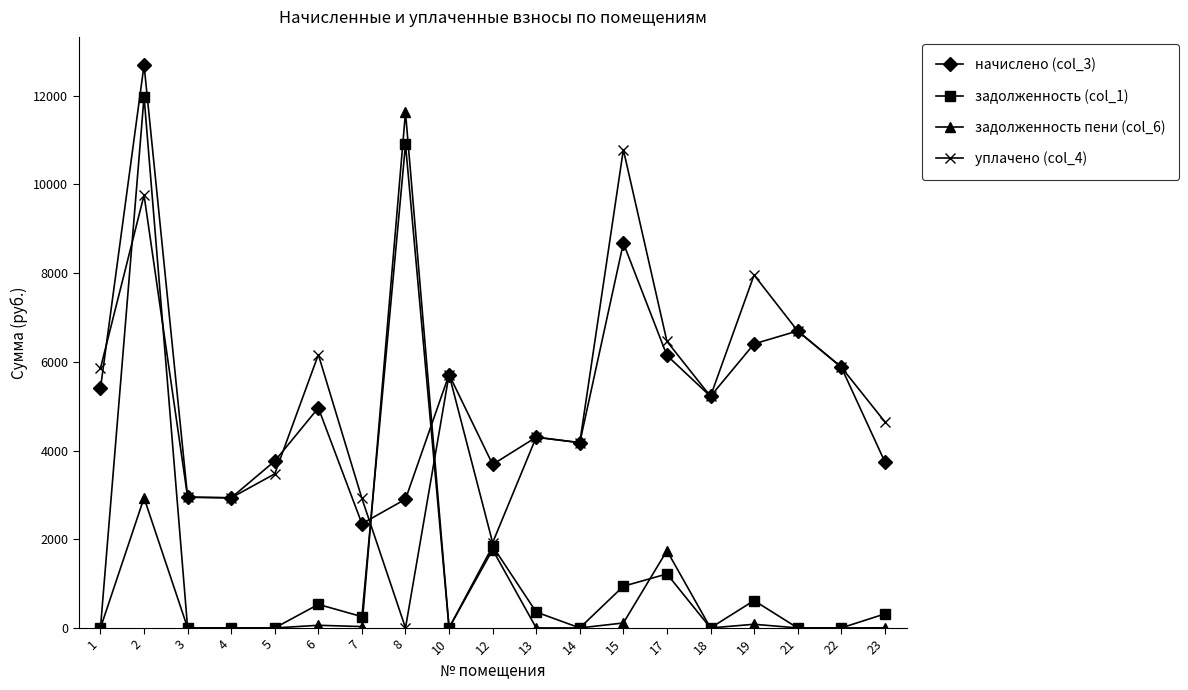

True or false: задолженность пени (col_6) and начислено (col_3) intersect in this chart.

True